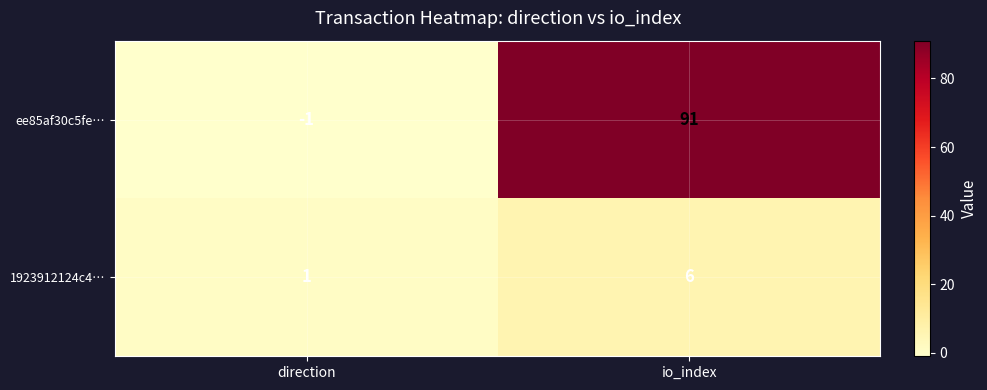

What is the difference between the maximum and minimum values in the ee85af30c5fe… series?

92